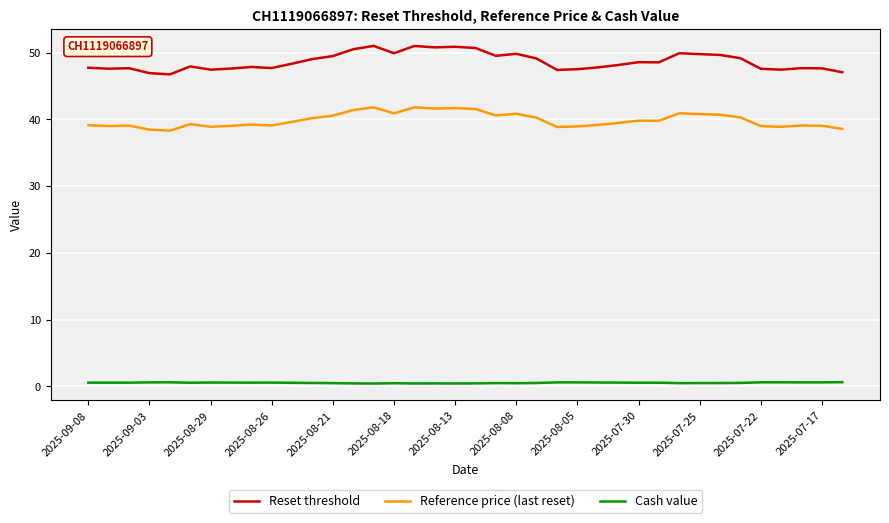

What is the maximum value shown in the chart?

51.0